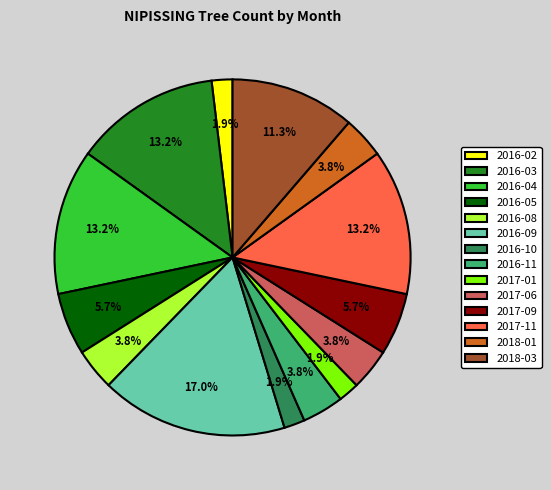

How many slices are in this pie chart?

14